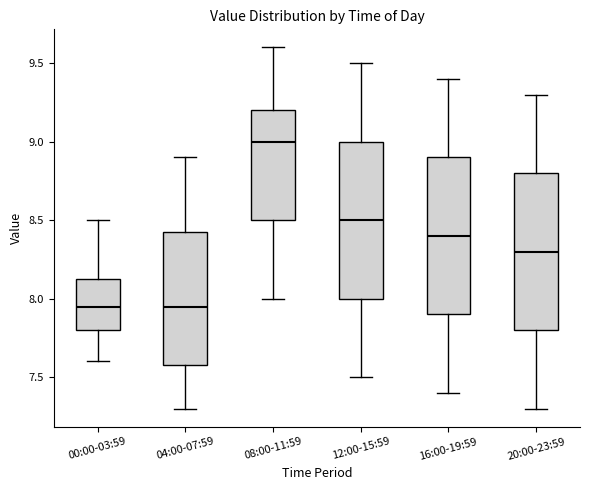

Reading left to right, transcribe this box plot: for each box, give where its median line is, the range the box spans, and where its two whiskers end, as read against the y-axis. The values are not printed on the chart, so give them approximately, as read against the axis.

00:00-03:59: median 7.95, box 7.80 to 8.15, whiskers 7.60 to 8.50
04:00-07:59: median 7.95, box 7.60 to 8.45, whiskers 7.30 to 8.90
08:00-11:59: median 9.00, box 8.50 to 9.20, whiskers 8.00 to 9.60
12:00-15:59: median 8.50, box 8.00 to 9.00, whiskers 7.50 to 9.50
16:00-19:59: median 8.40, box 7.90 to 8.90, whiskers 7.40 to 9.40
20:00-23:59: median 8.30, box 7.80 to 8.80, whiskers 7.30 to 9.30